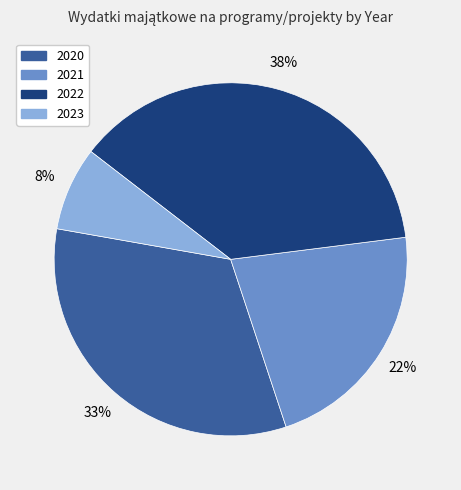

The 2023 slice represents 1% of the pie. True or false?

False